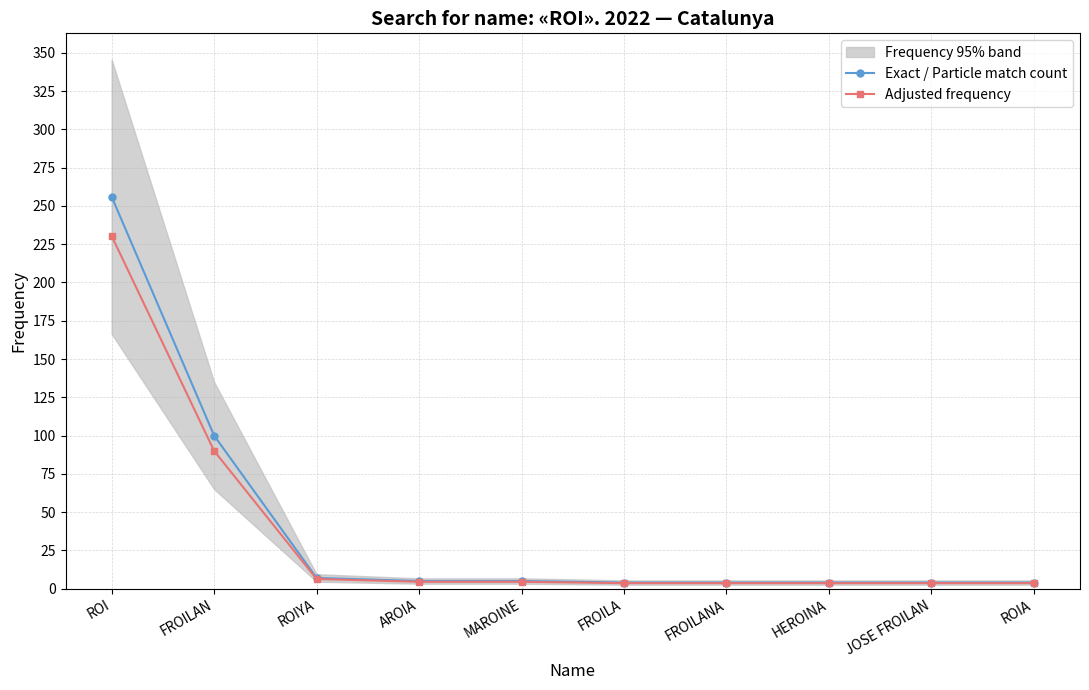

True or false: Exact / Particle match count and Adjusted frequency cross at least once.

False